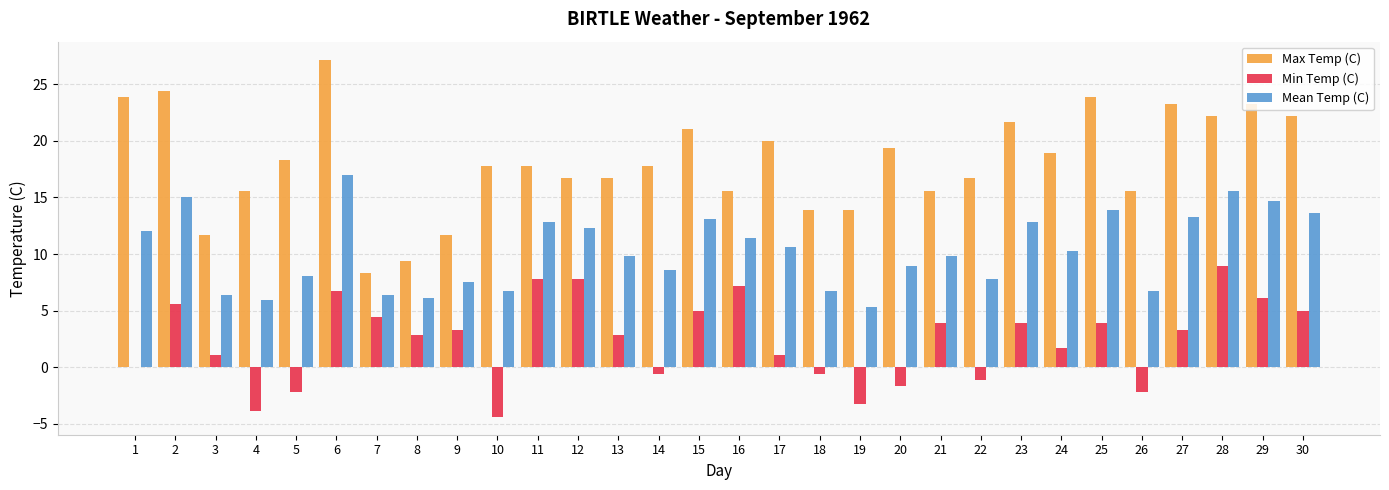

What is the sum of the Min Temp (C) values at 8 and 11?

10.6